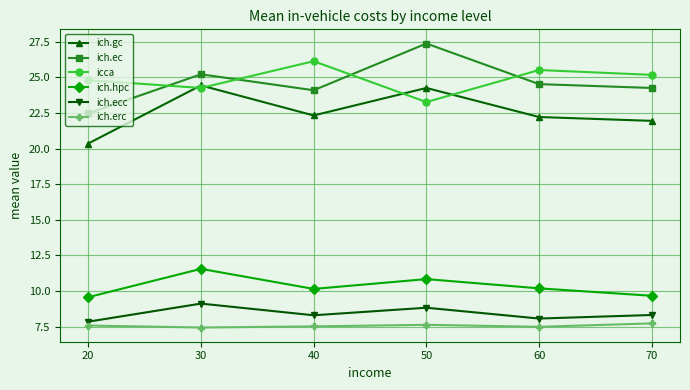

True or false: icca and ich.erc cross at least once.

False